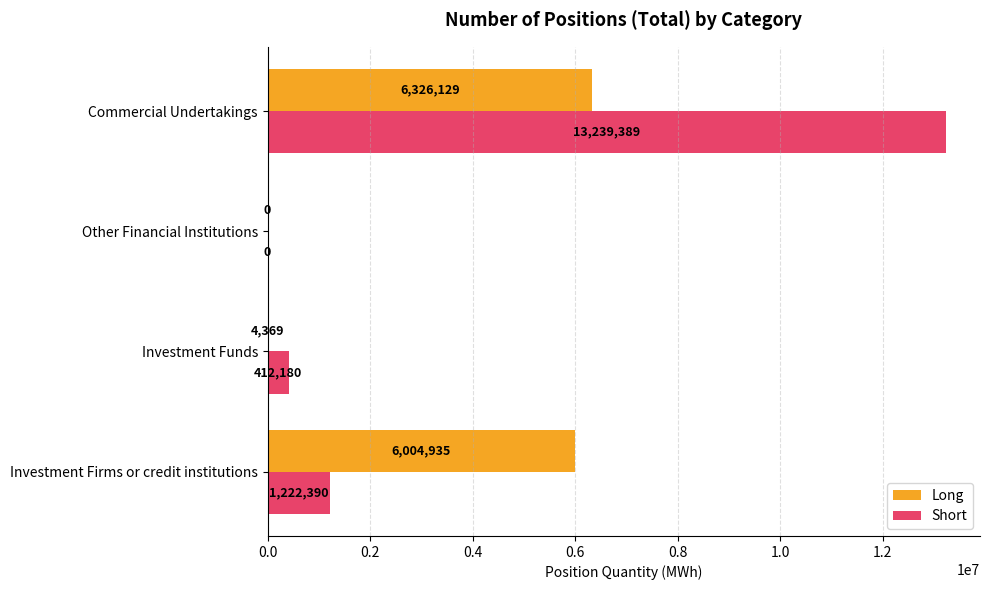

At which category is the sum across all series the highest?

Commercial Undertakings